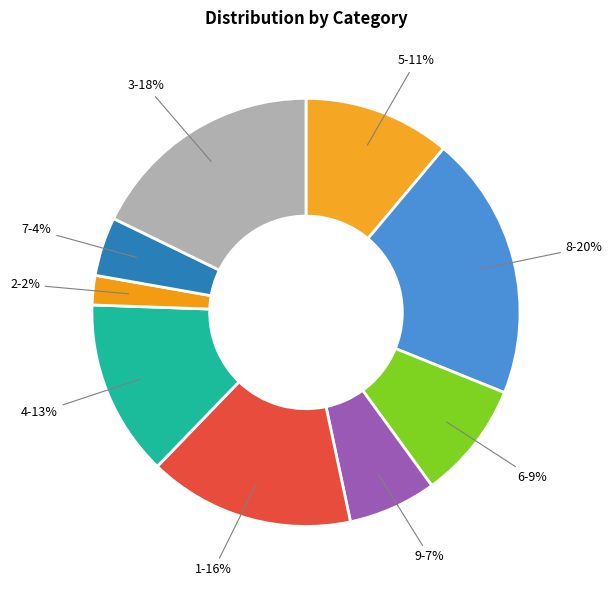

Count the number of slices in the pie.

9